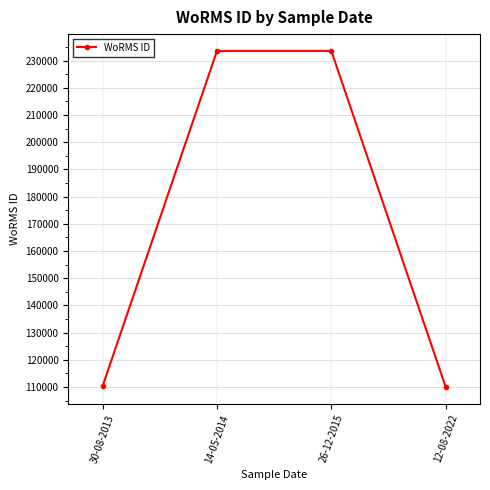

What is the change in value from 26-12-2015 to 12-08-2022?

-123551